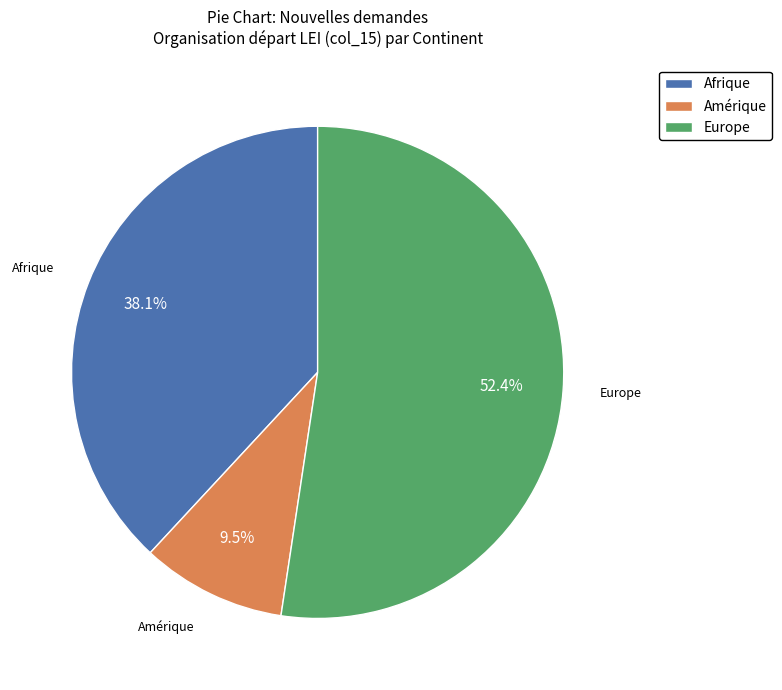

Combined, do Amérique and Afrique account for over 50%?

No